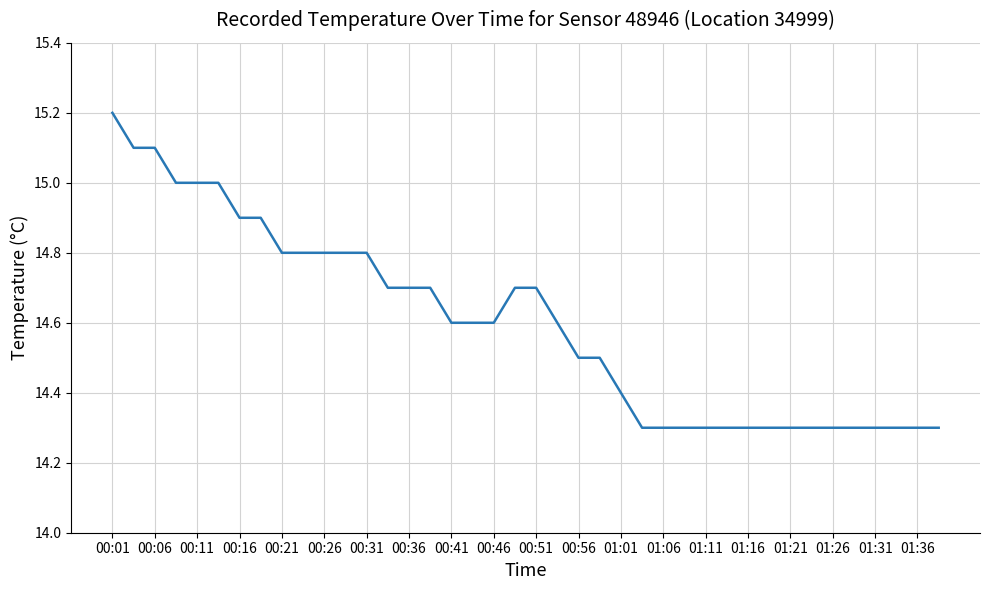

What is the difference between the second highest and minimum values?

0.8